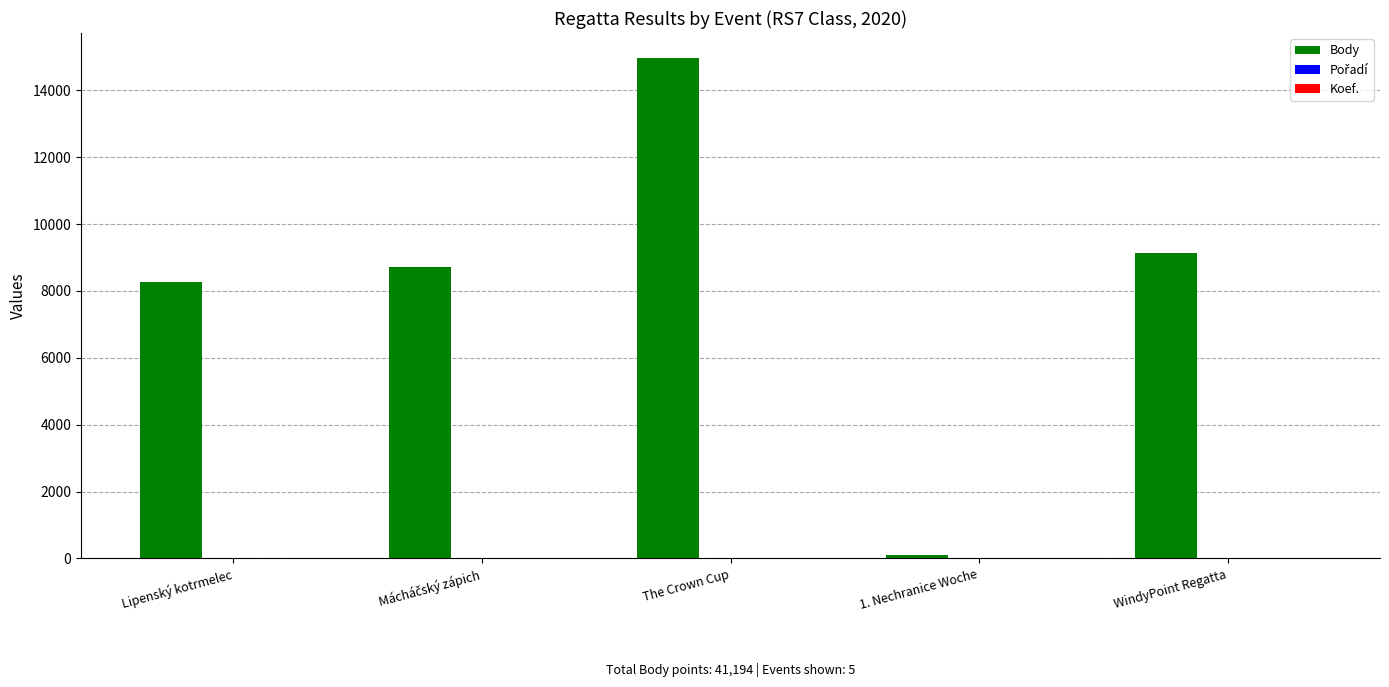

Which series has the largest total across all categories?

Body